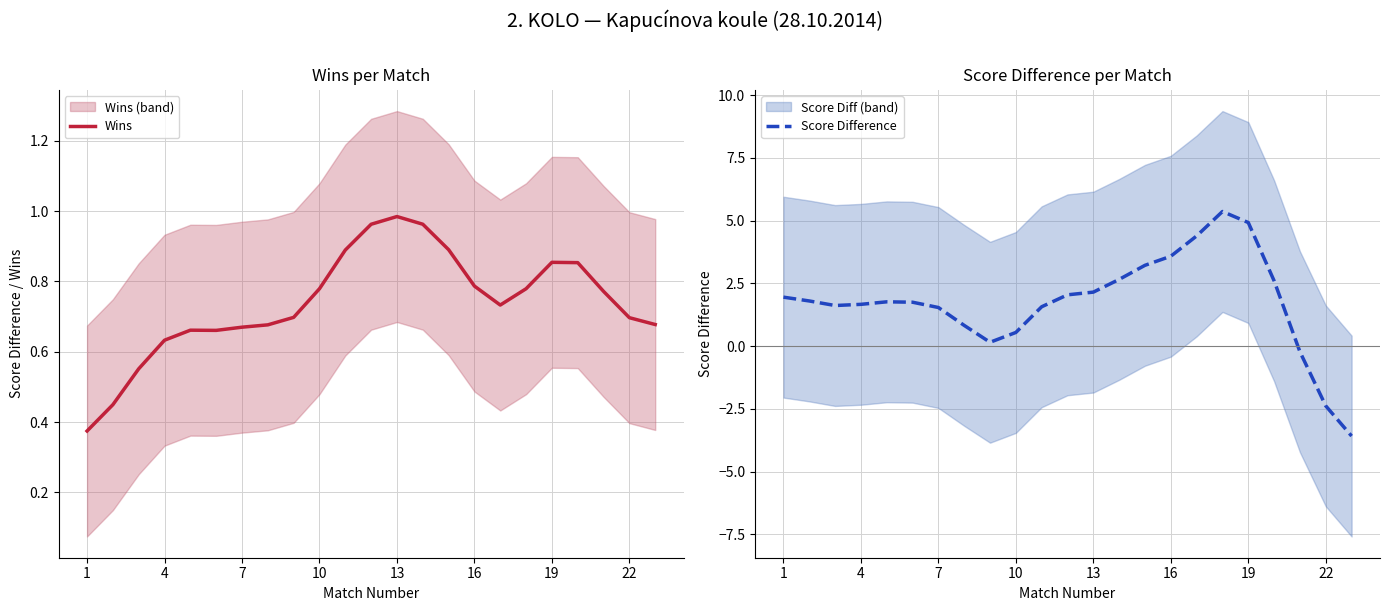

The Wins series shows 1.0 at 4. True or false?

False